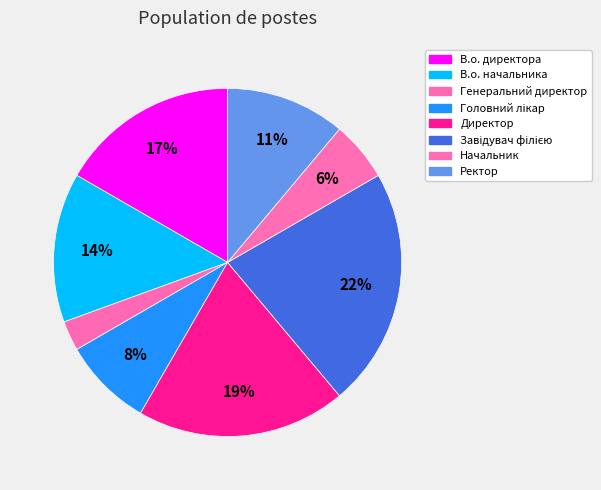

How many segments does this pie chart have?

8